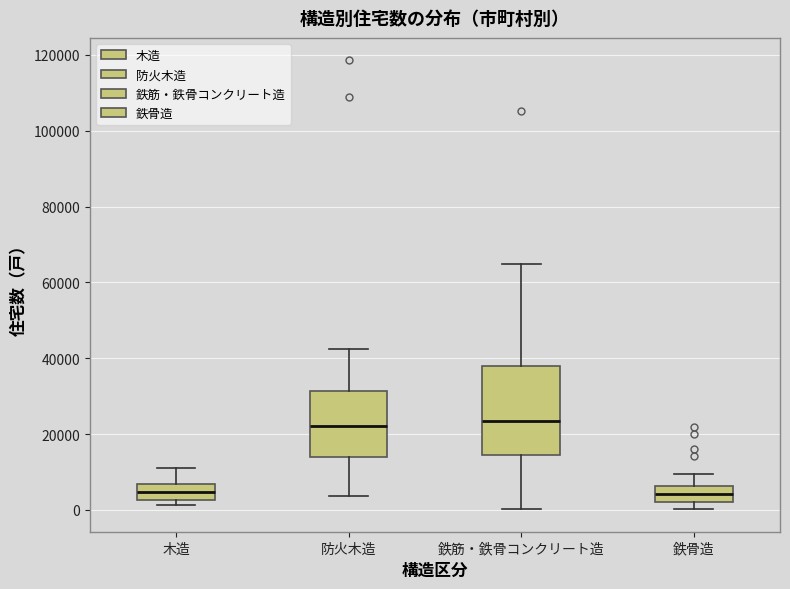

Which box is the tallest, from its lower edge to its upper edge?

鉄筋・鉄骨コンクリート造